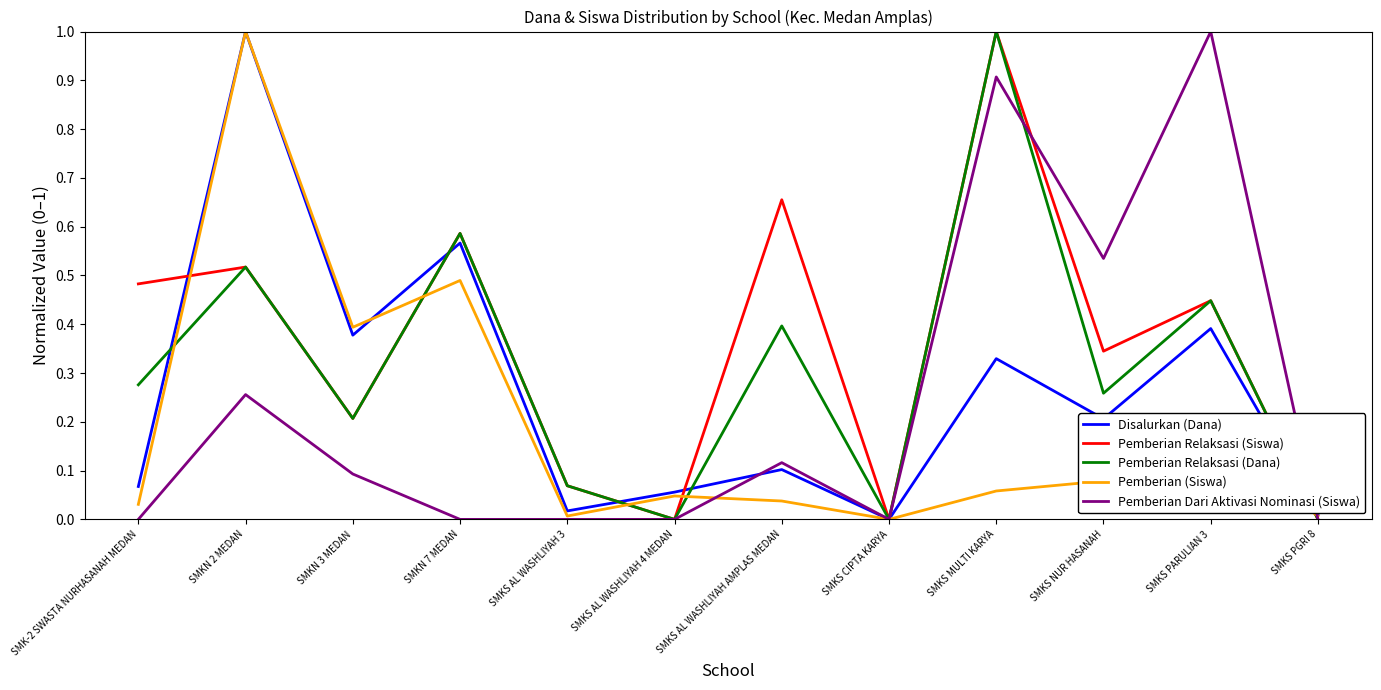

Does the chart have visible grid lines?

No